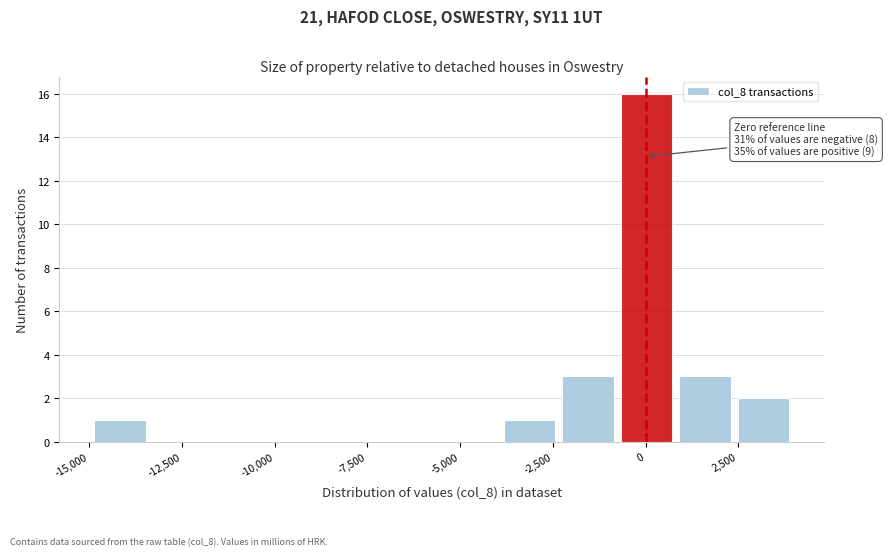

Around what value on the x-axis is the tallest bar? Give the approximate position of its centre, as read against the axis.

0